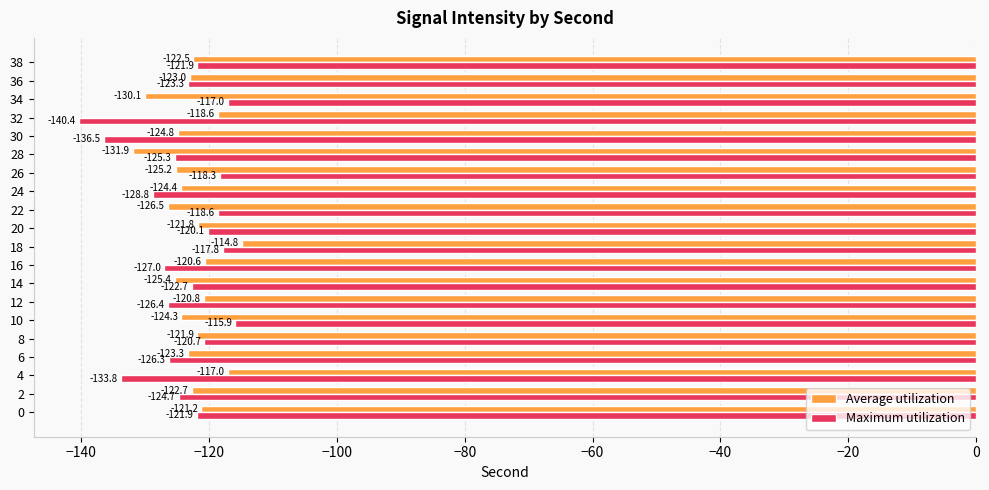

Between 2 and 28, which series saw the biggest shift?

Average utilization